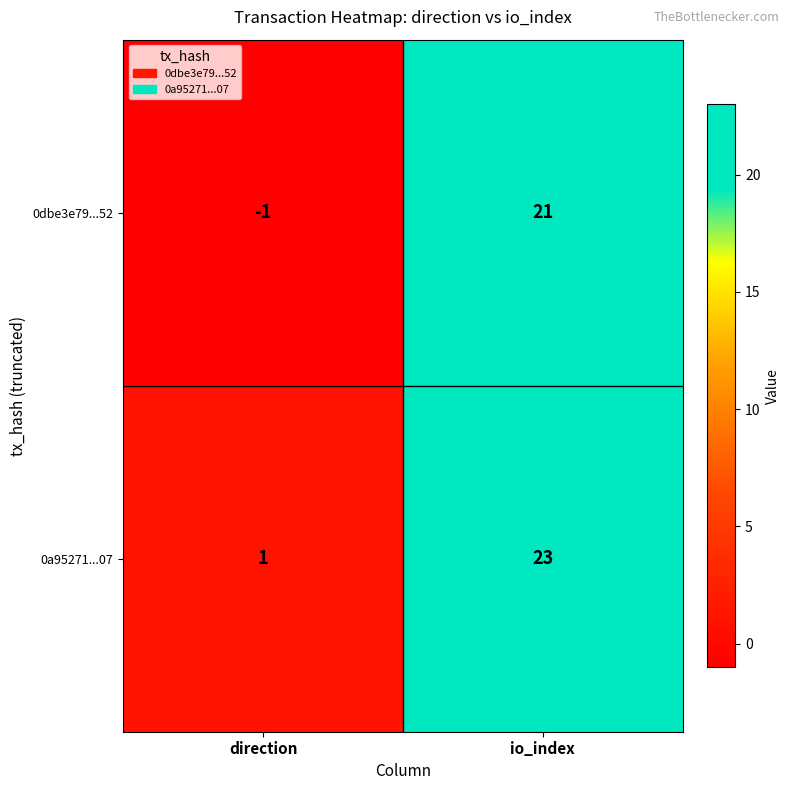

What is the highest value of the 0a95271...07 series?

23